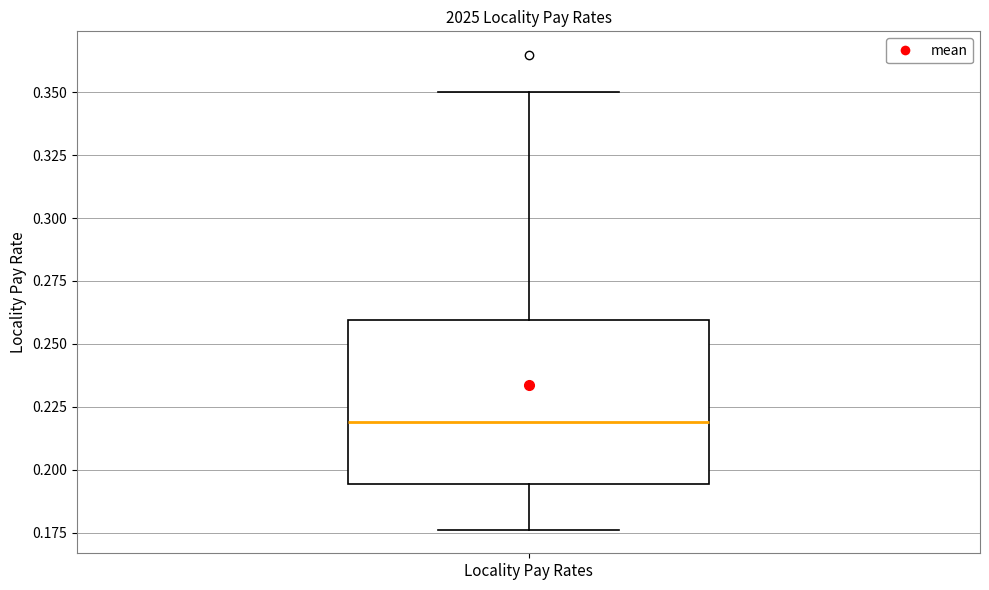

Read this box plot against the y-axis: the position of the median line, the range covered by the box, and the ends of both whiskers. The values are not printed on the chart, so give them approximately, as read against the axis.

median 0.220, box 0.195 to 0.260, whiskers 0.175 to 0.350